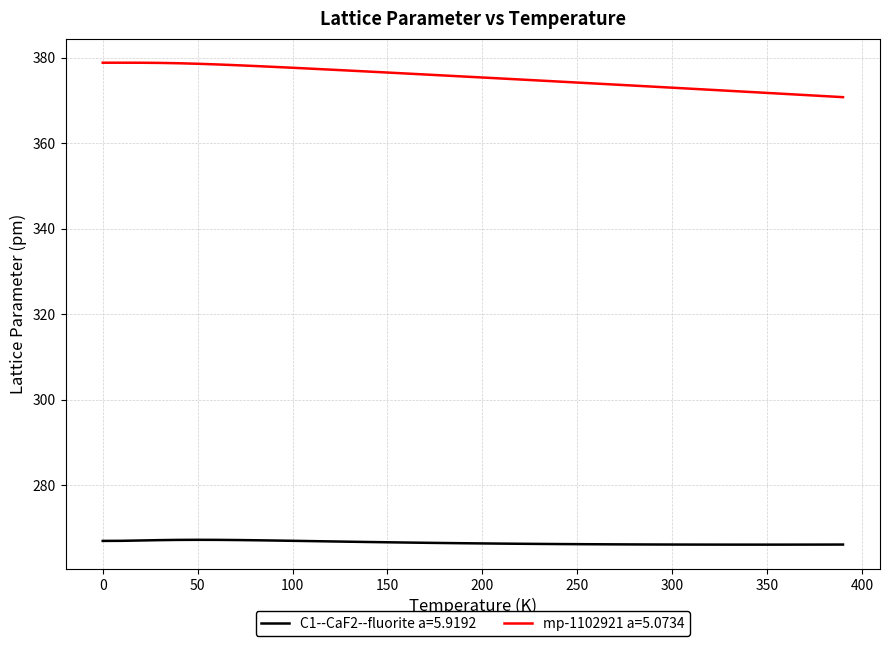

Rank the series by their maximum value, from highest to lowest.

mp-1102921 a=5.0734, C1--CaF2--fluorite a=5.9192